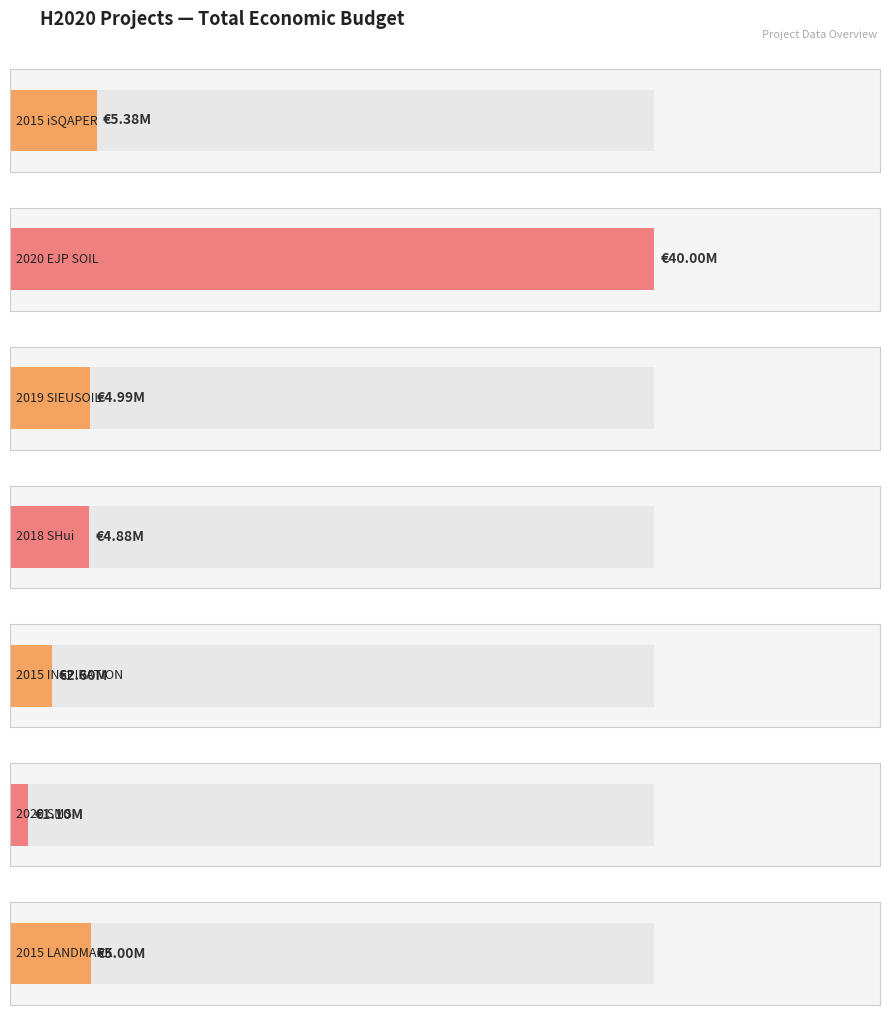

At which category does the chart reach its peak across all series?

2020 EJP SOIL